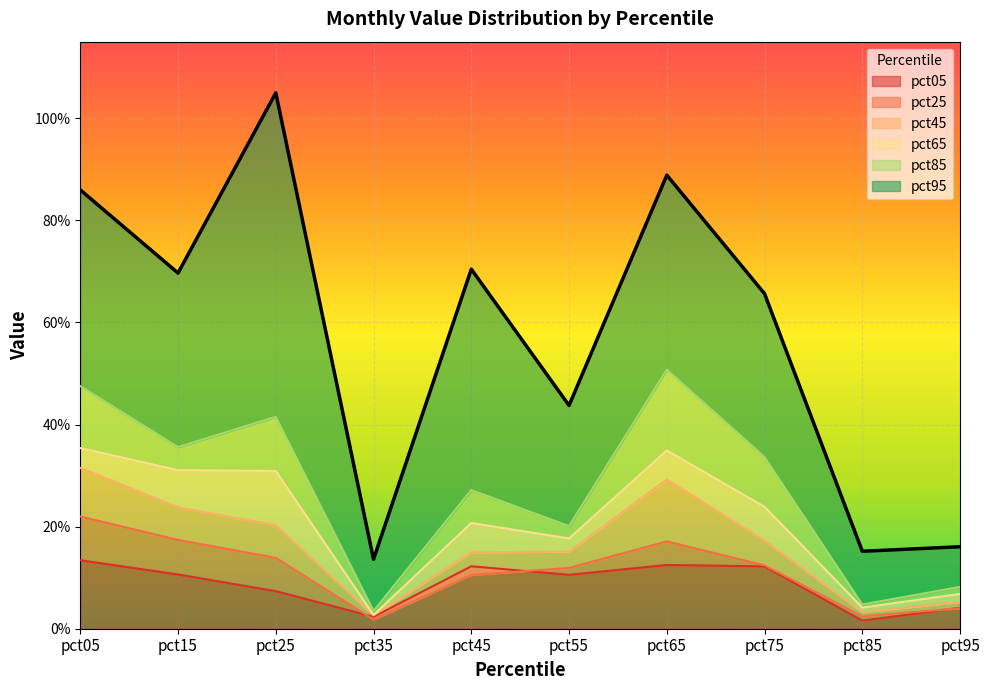

Rank the series by their maximum value, from lowest to highest.

pct05, pct25, pct45, pct65, pct85, pct95